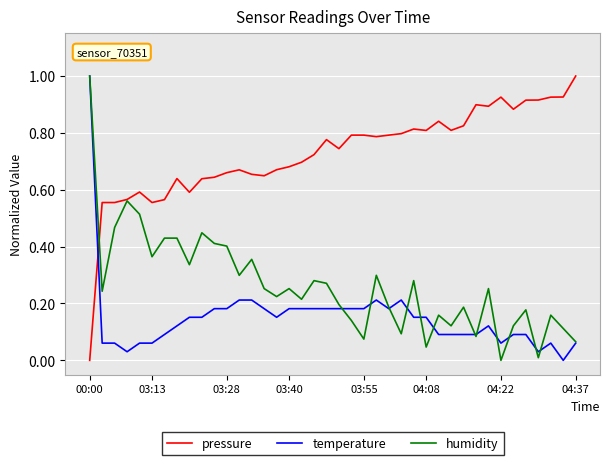

Rank the series by their average value, from lowest to highest.

temperature, humidity, pressure